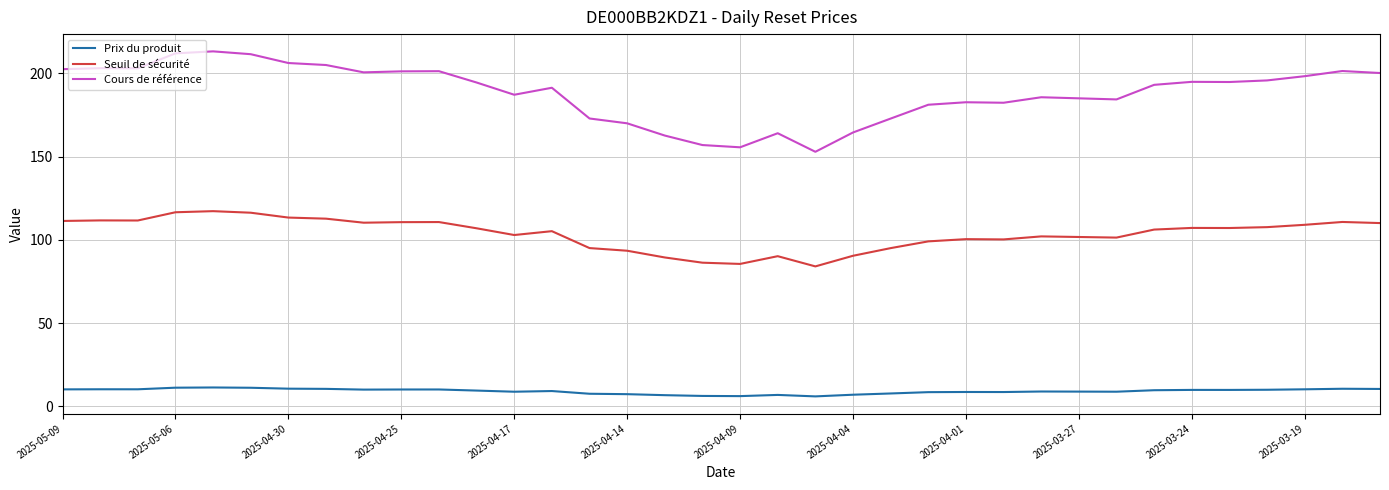

Which series has the largest range (max minus min)?

Cours de référence